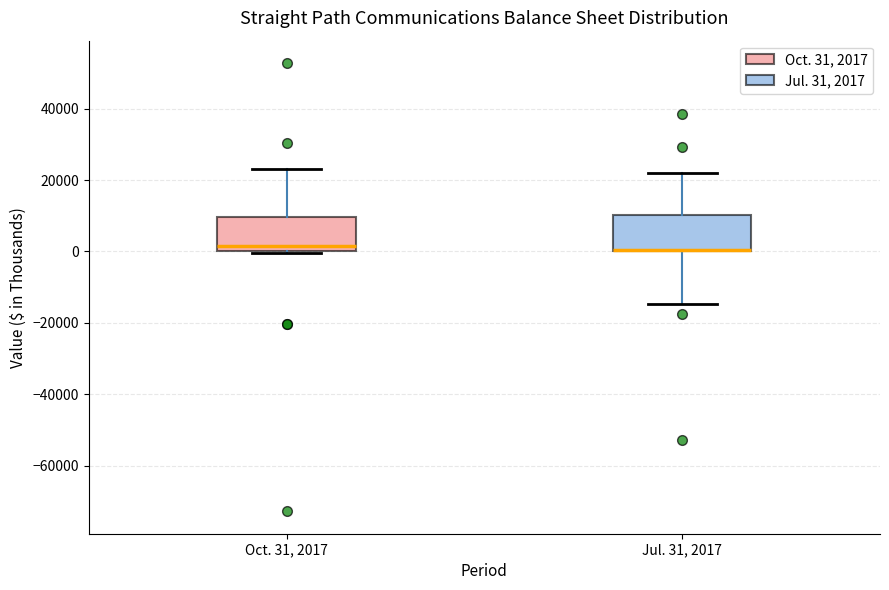

Reading left to right, read every box against the y-axis: the position of its median line, the range the box covers, and the ends of its whiskers. The values are not printed on the chart, so give them approximately, as read against the axis.

Oct. 31, 2017: median 2000, box 0 to 10000, whiskers 0 to 24000
Jul. 31, 2017: median 0 (drawn on the box's lower edge), box 0 to 10000, whiskers -14000 to 22000